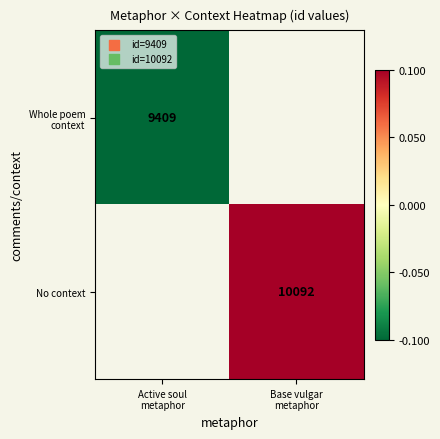

Which series has the largest range (max minus min)?

Whole poem context